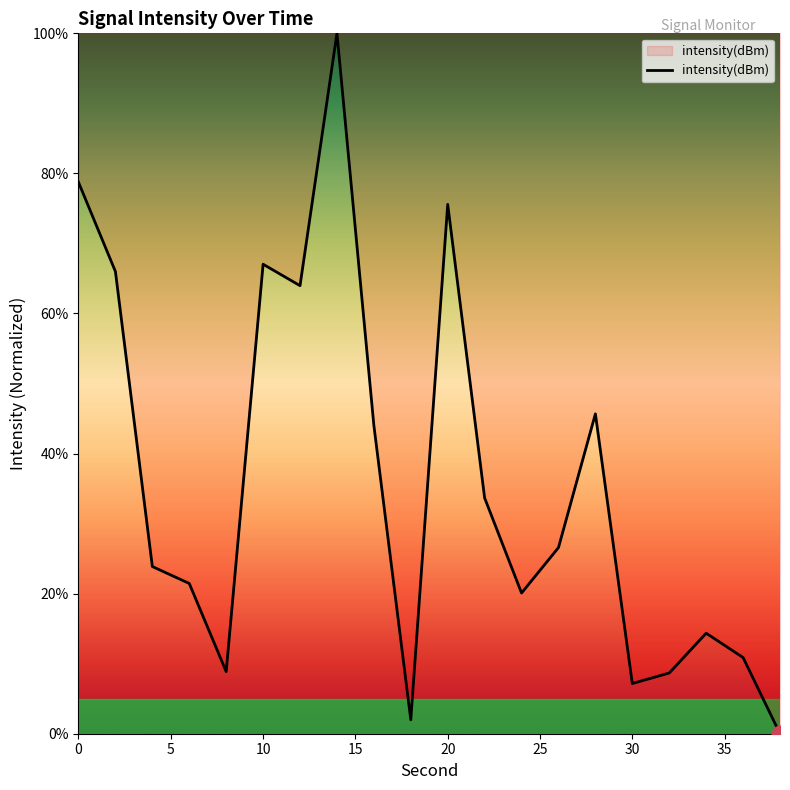

What is the difference between the maximum and minimum values?

100.0